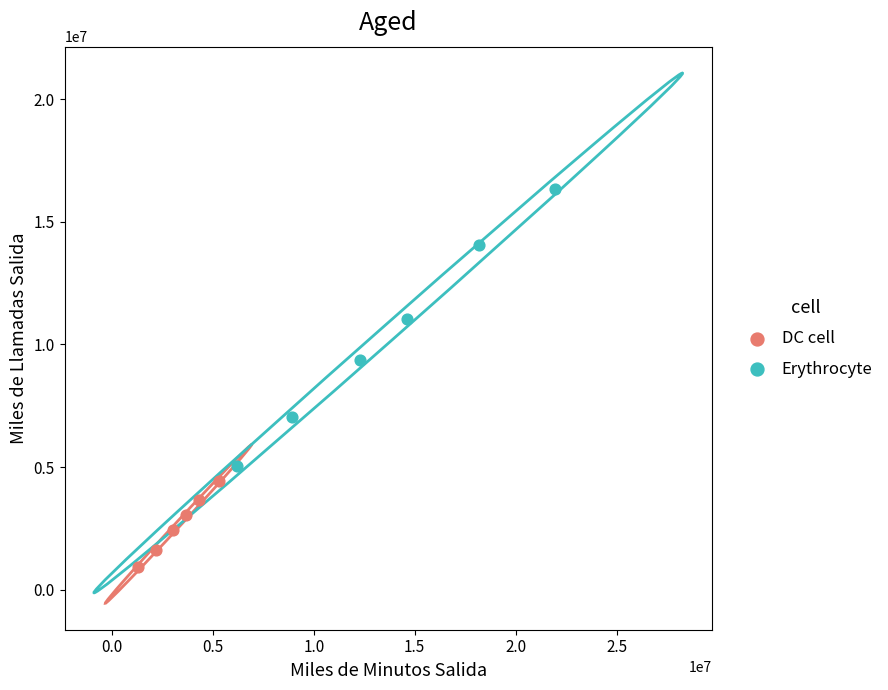

Which series has the largest Y range (max minus min)?

Erythrocyte